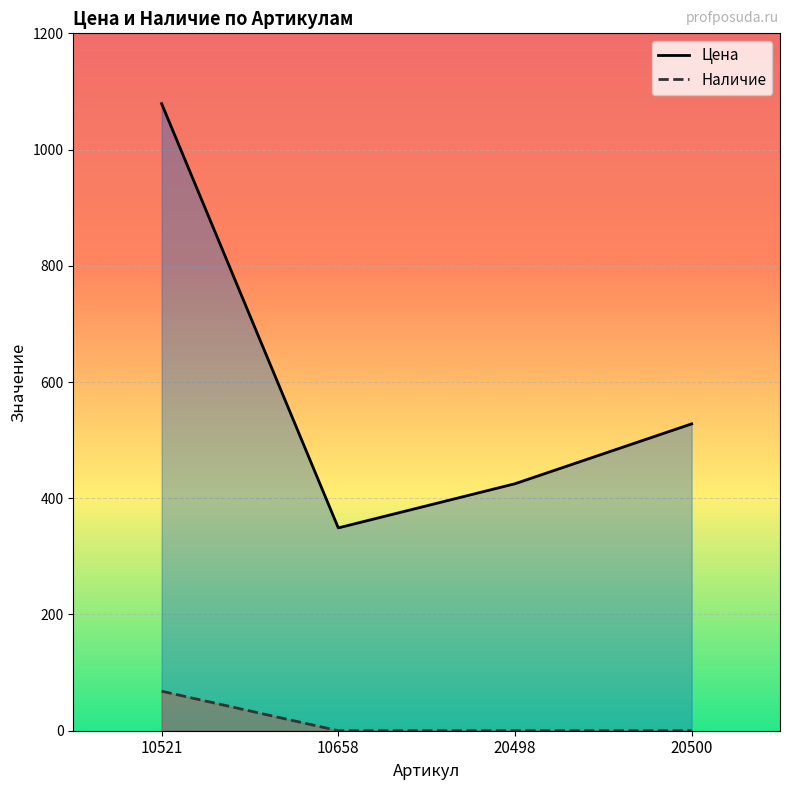

What is the difference between the Цена values at 10658 and 10521?

730